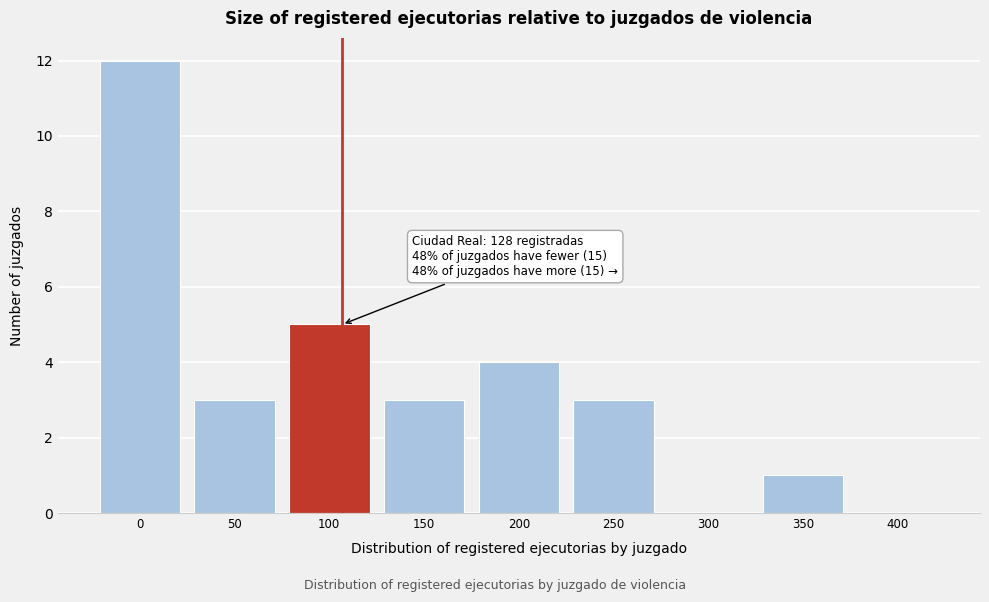

Reading left to right, list all the values displayed in this chart.

0=12	50=3	100=5	150=3	200=4	250=3	300=0	350=1	400=0